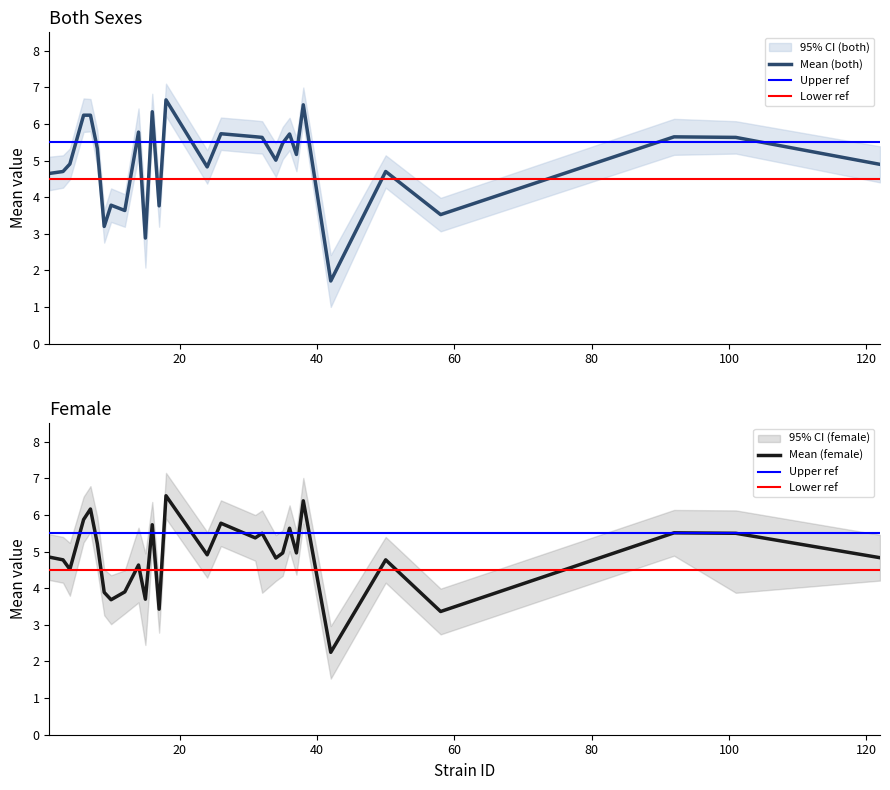

Is it true that uppercl_f equals 3.5 at 17?

False